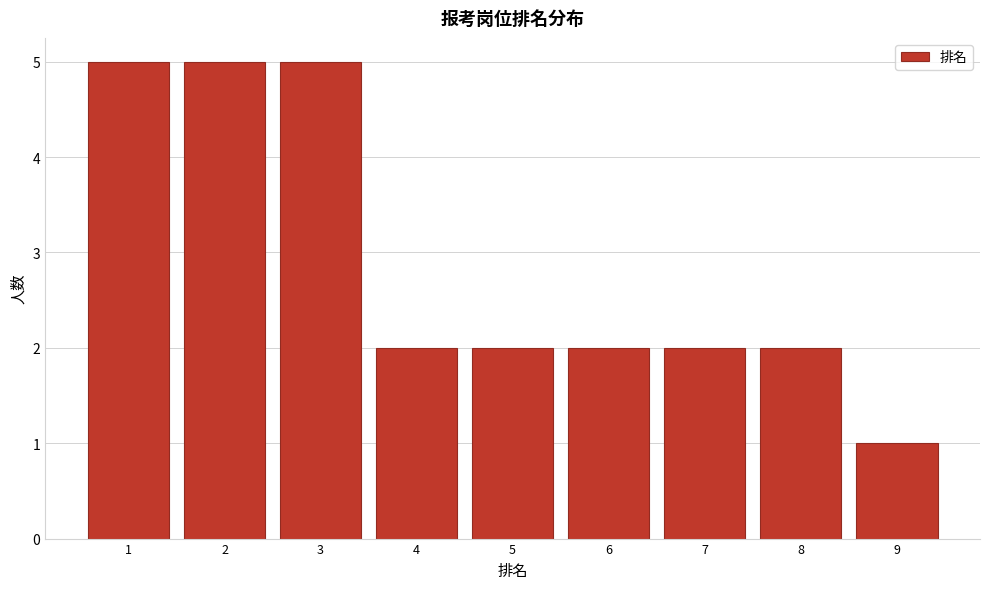

Reading left to right, extract all data points from this chart.

1=5	2=5	3=5	4=2	5=2	6=2	7=2	8=2	9=1